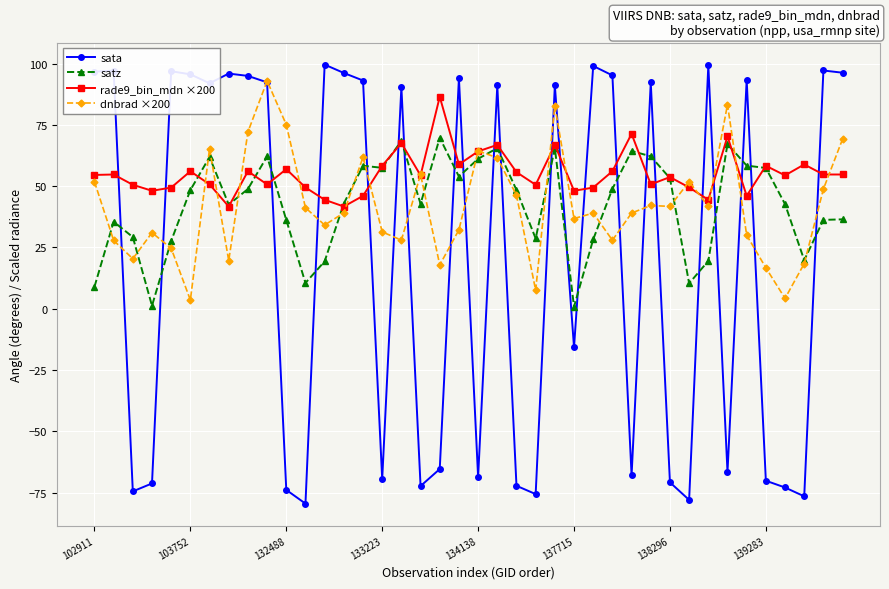

What is the difference between the maximum and minimum values in the sata series?

179.1